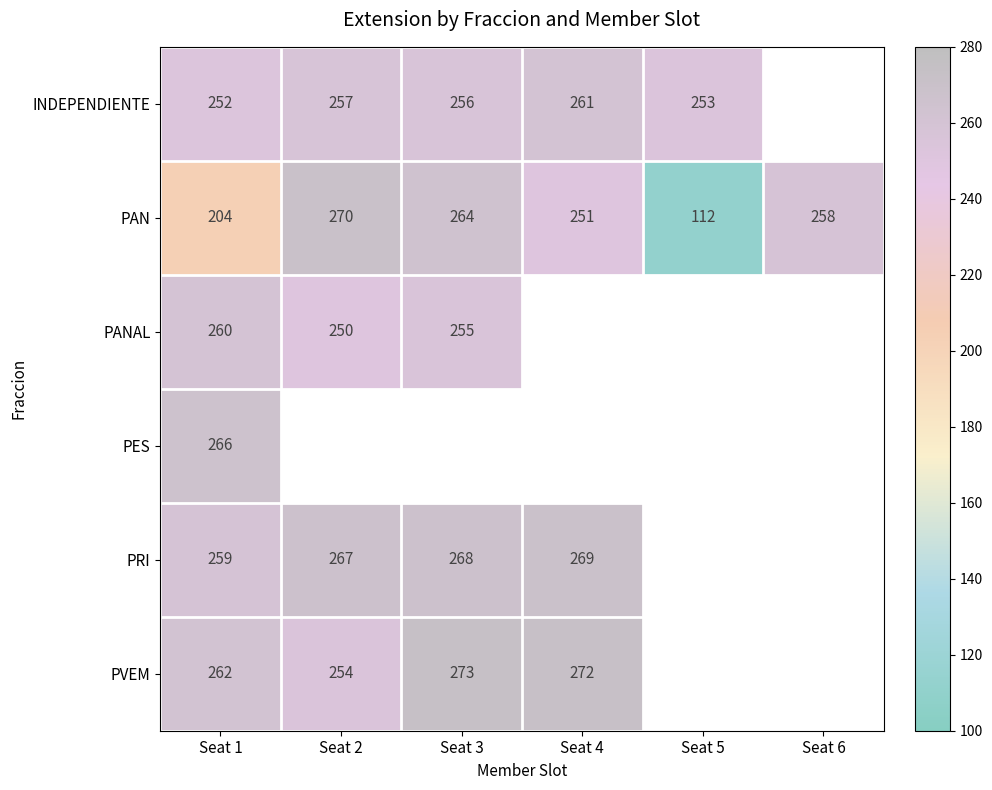

At which category is the sum across all series the highest?

Seat 1